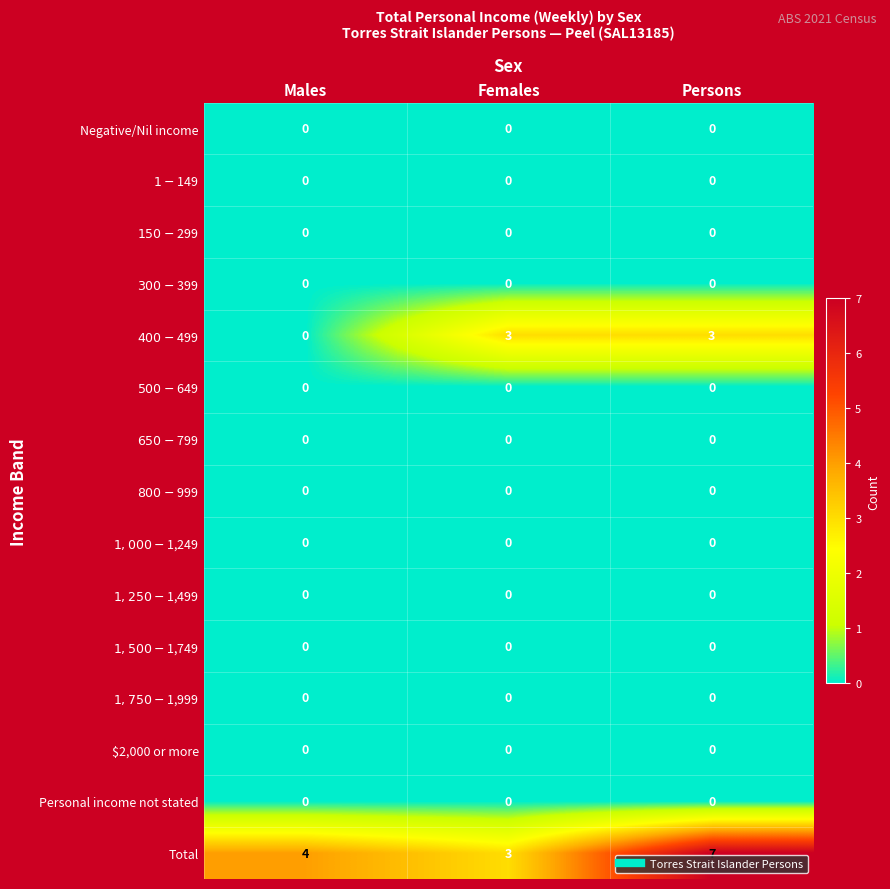

Is it true that Total equals 4 at Males?

True